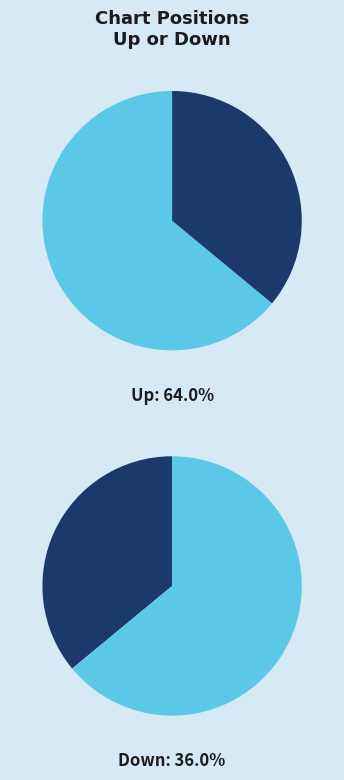

Approximately how many times larger is the value at down compared to up?

0.6